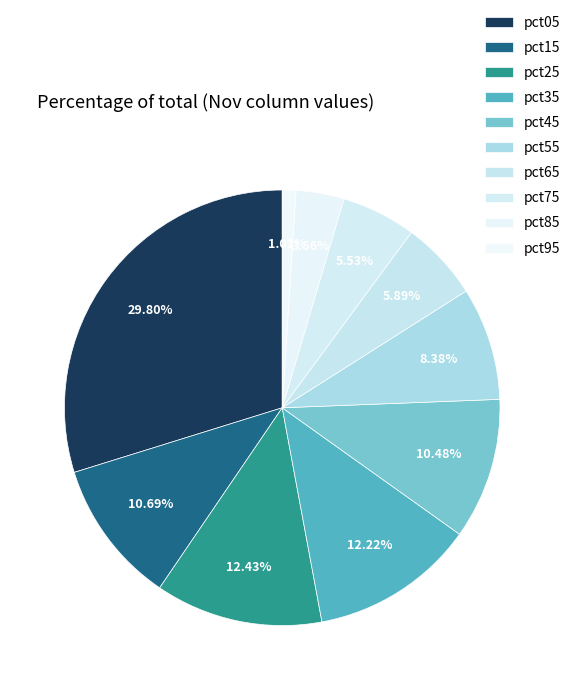

How many slices are in this pie chart?

10